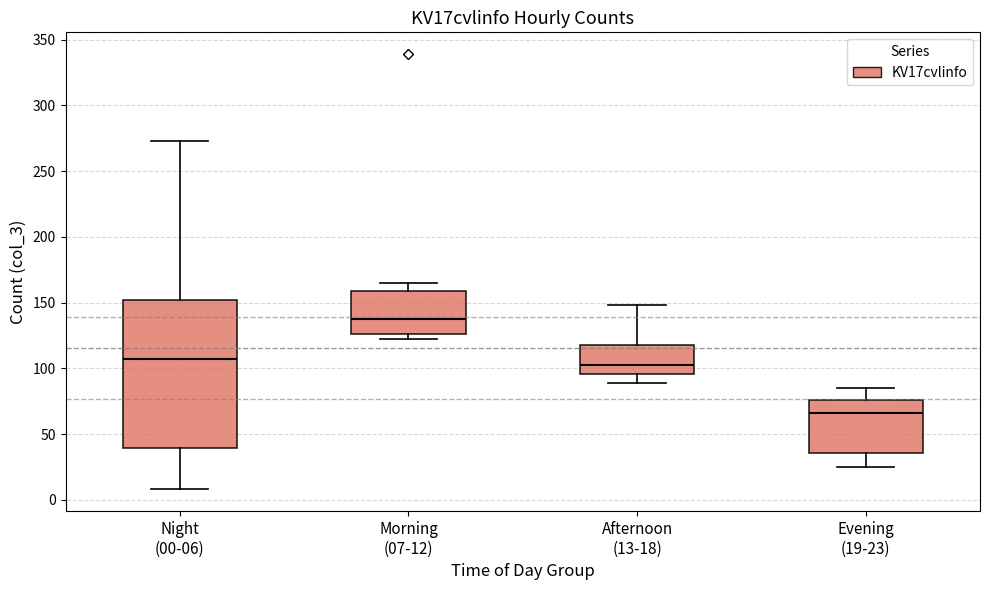

Which box's median line is the highest?

Morning (07-12)